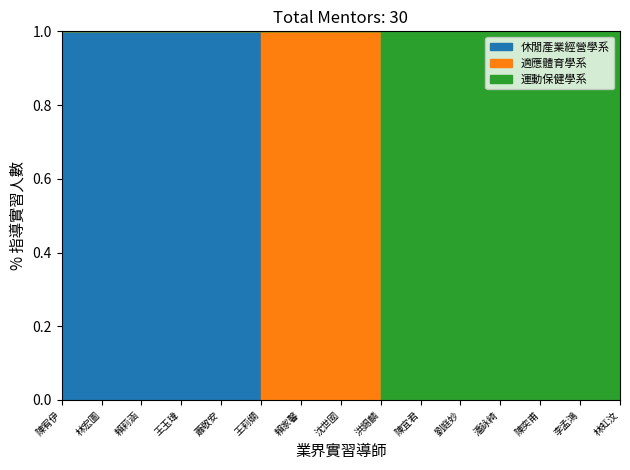

The 適應體育學系 series shows 0 at 賴莉涵. True or false?

True